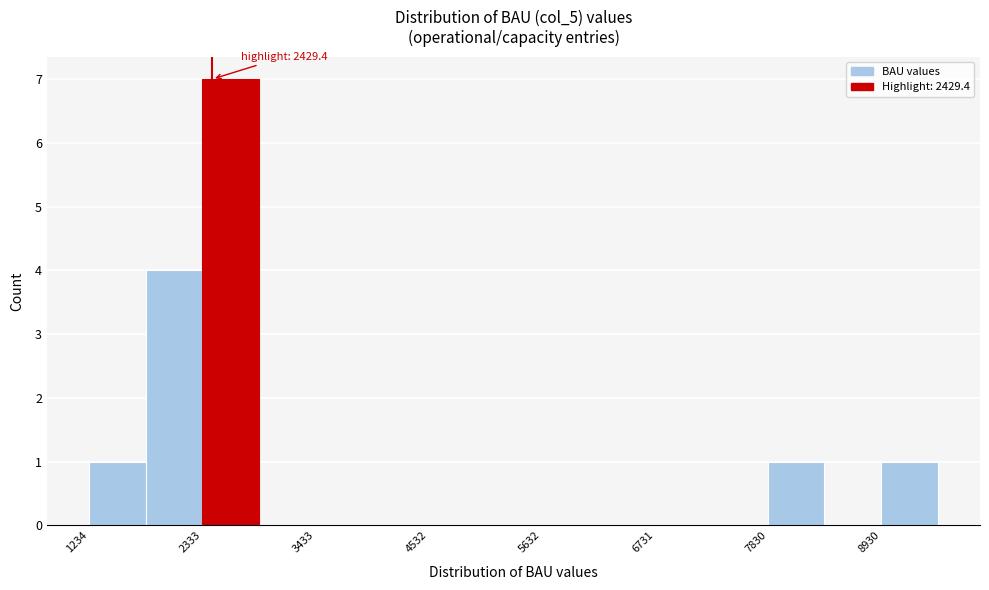

Around what value on the x-axis is the tallest bar? Give the approximate position of its centre, as read against the axis.

2600